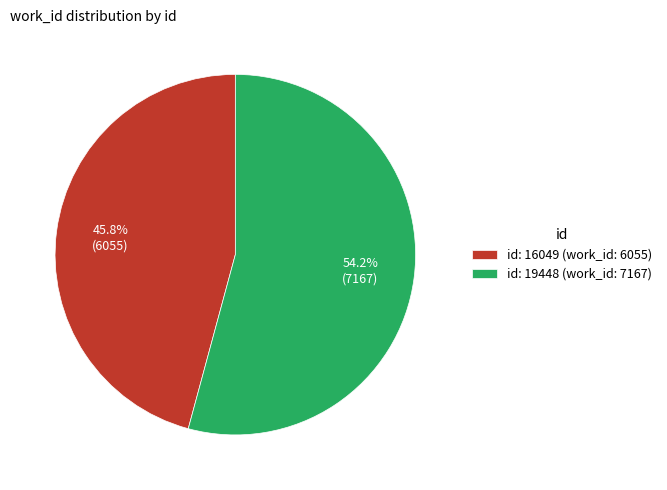

Is there a majority slice in this chart?

Yes